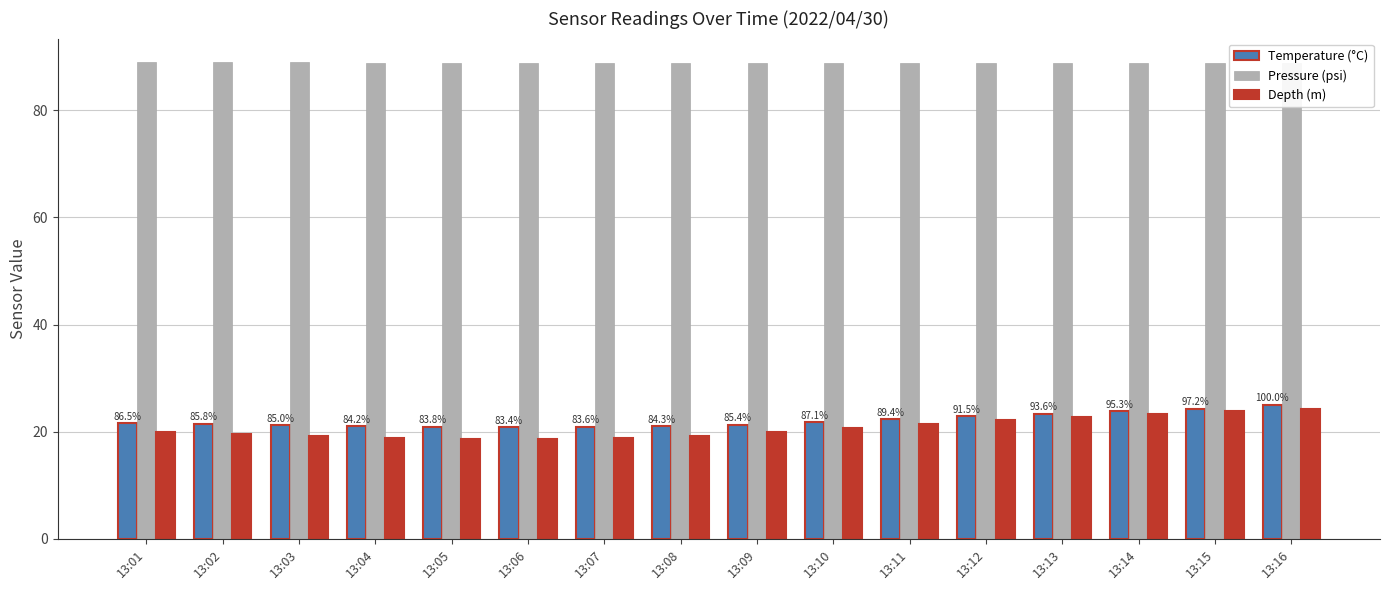

What is the value of the Pressure (psi) bar at the 11th from the left?

88.8